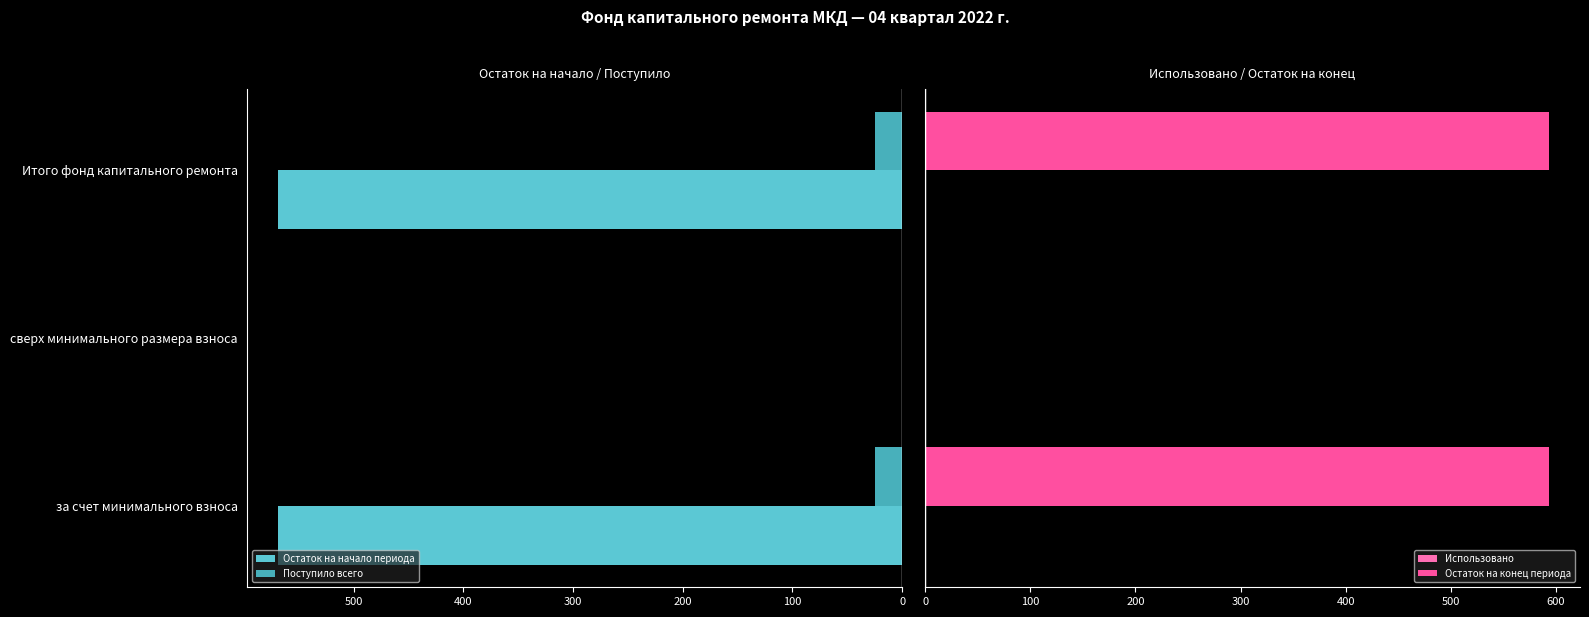

Reading left to right, what are all the values shown in this chart?

Остаток на начало периода: 568.6	0.0	568.6
Поступило всего: 24.5	0.0	24.5
Использовано: 0.3	0.3	0.3
Остаток на конец периода: 593.1	0.0	593.1